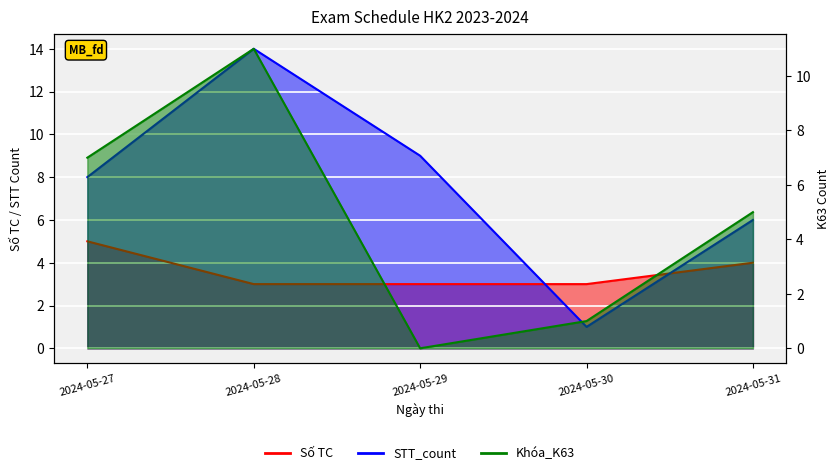

What is the difference between the second highest and minimum values in the Khóa_K63 series?

7